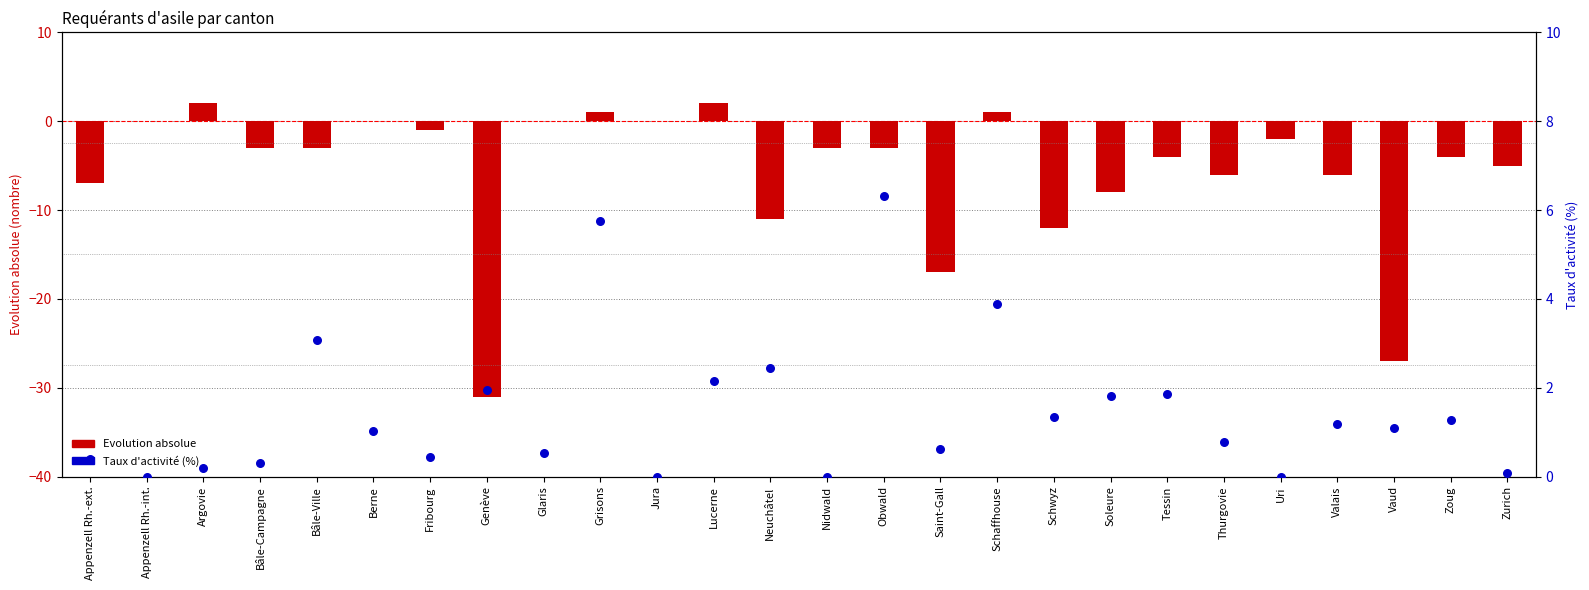

What is the total value across all series at Schaffhouse?

4.9